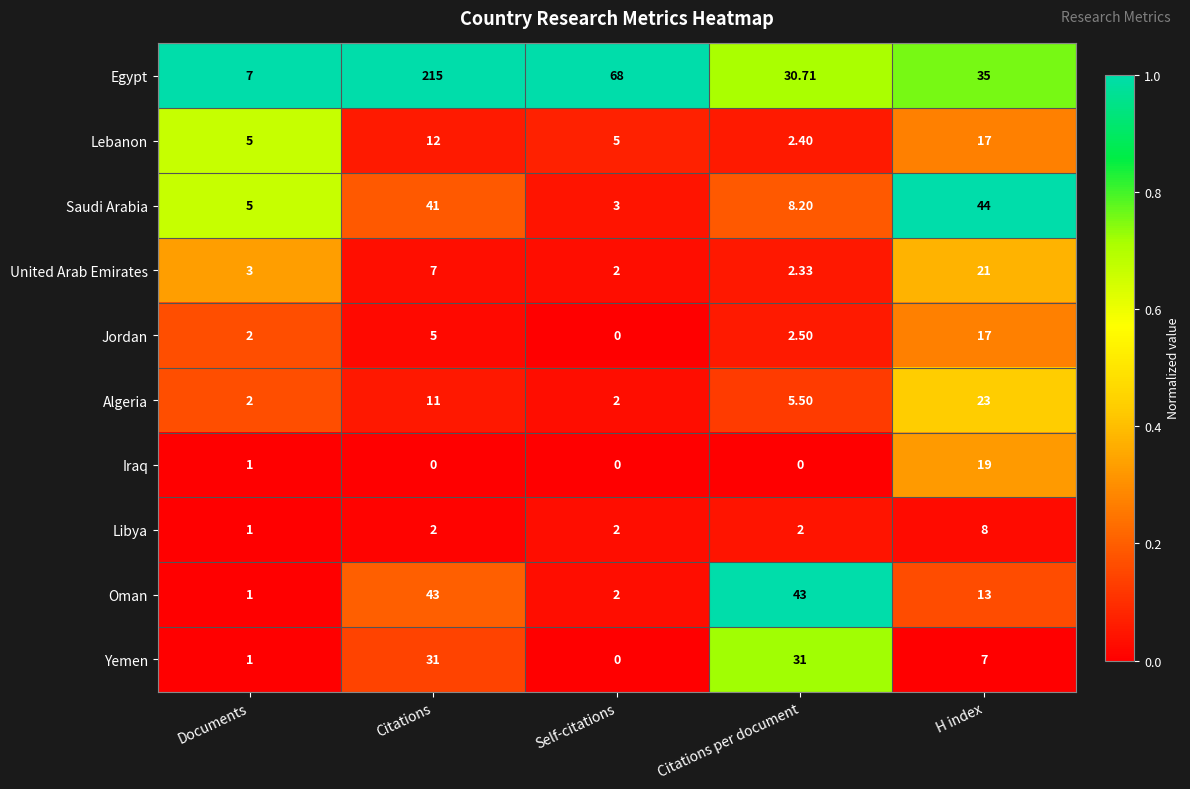

Which category has the highest value across all series?

Citations